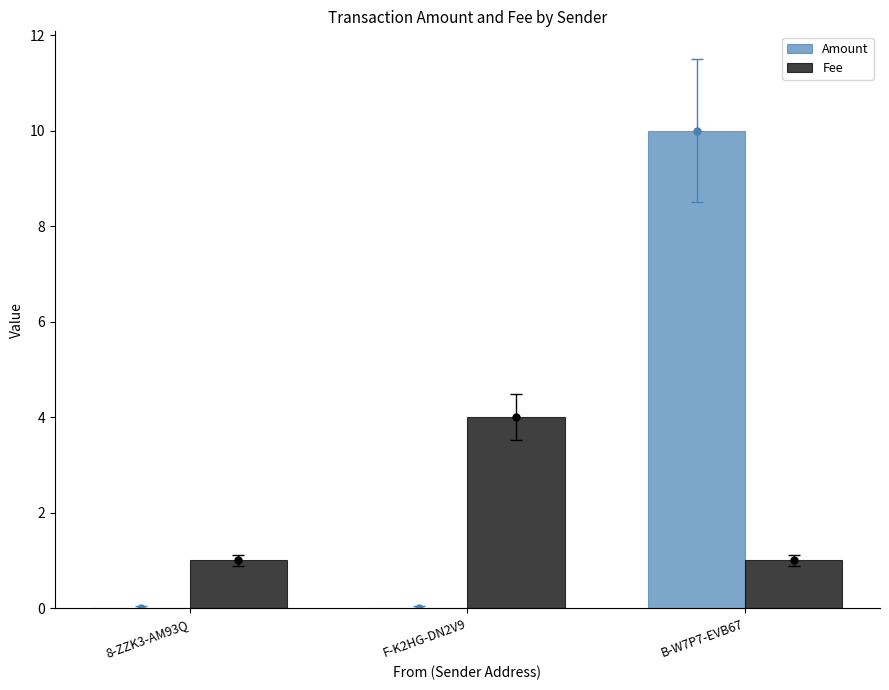

The Fee series shows 2 at 8-ZZK3-AM93Q. True or false?

False